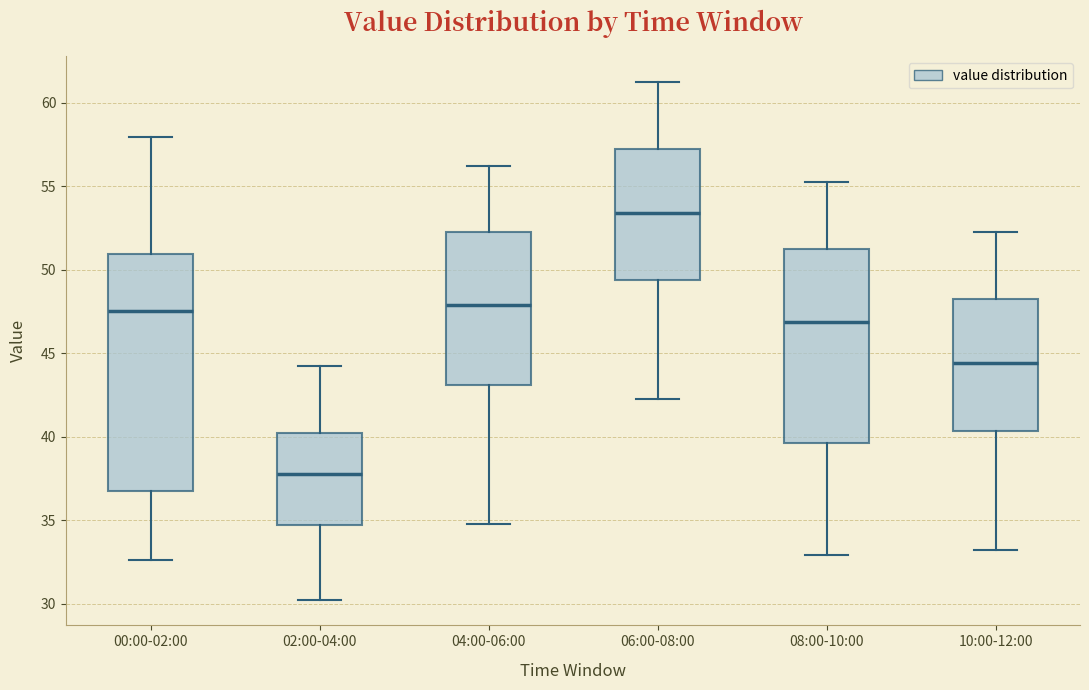

Reading left to right, transcribe this box plot: for each box, give where its median line is, the range the box spans, and where its two whiskers end, as read against the y-axis. The values are not printed on the chart, so give them approximately, as read against the axis.

00:00-02:00: median 47.5, box 36.5 to 51.0, whiskers 32.5 to 58.0
02:00-04:00: median 38.0, box 34.5 to 40.0, whiskers 30.5 to 44.0
04:00-06:00: median 48.0, box 43.0 to 52.0, whiskers 35.0 to 56.0
06:00-08:00: median 53.5, box 49.5 to 57.0, whiskers 42.0 to 61.0
08:00-10:00: median 47.0, box 39.5 to 51.0, whiskers 33.0 to 55.0
10:00-12:00: median 44.5, box 40.5 to 48.0, whiskers 33.0 to 52.0